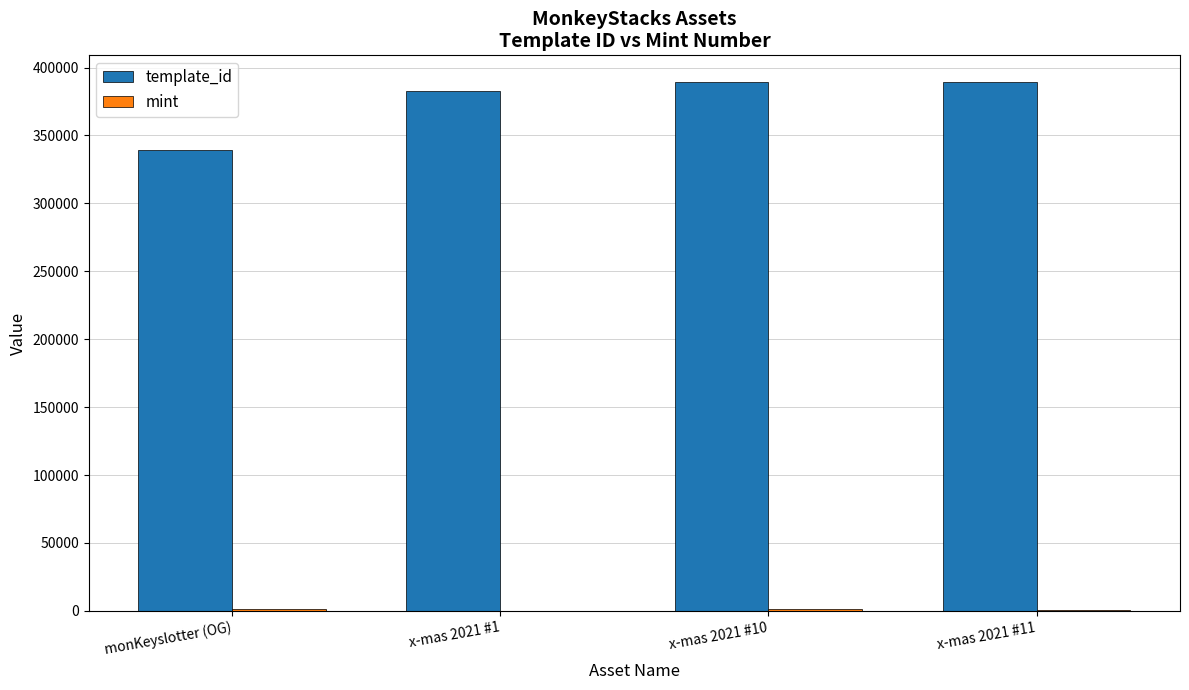

What is the maximum value shown in the chart?

389500